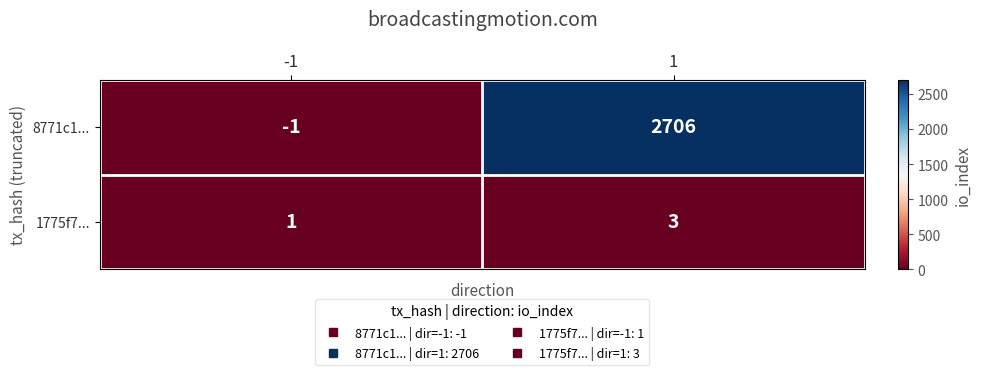

What is the sum of the 1775f7... values at -1 and 1?

4